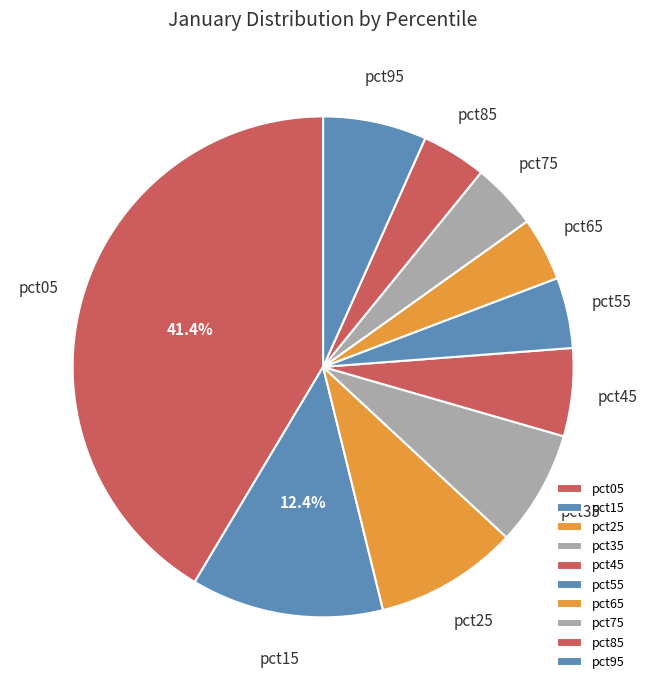

Which has a higher value, pct65 or pct25?

pct25